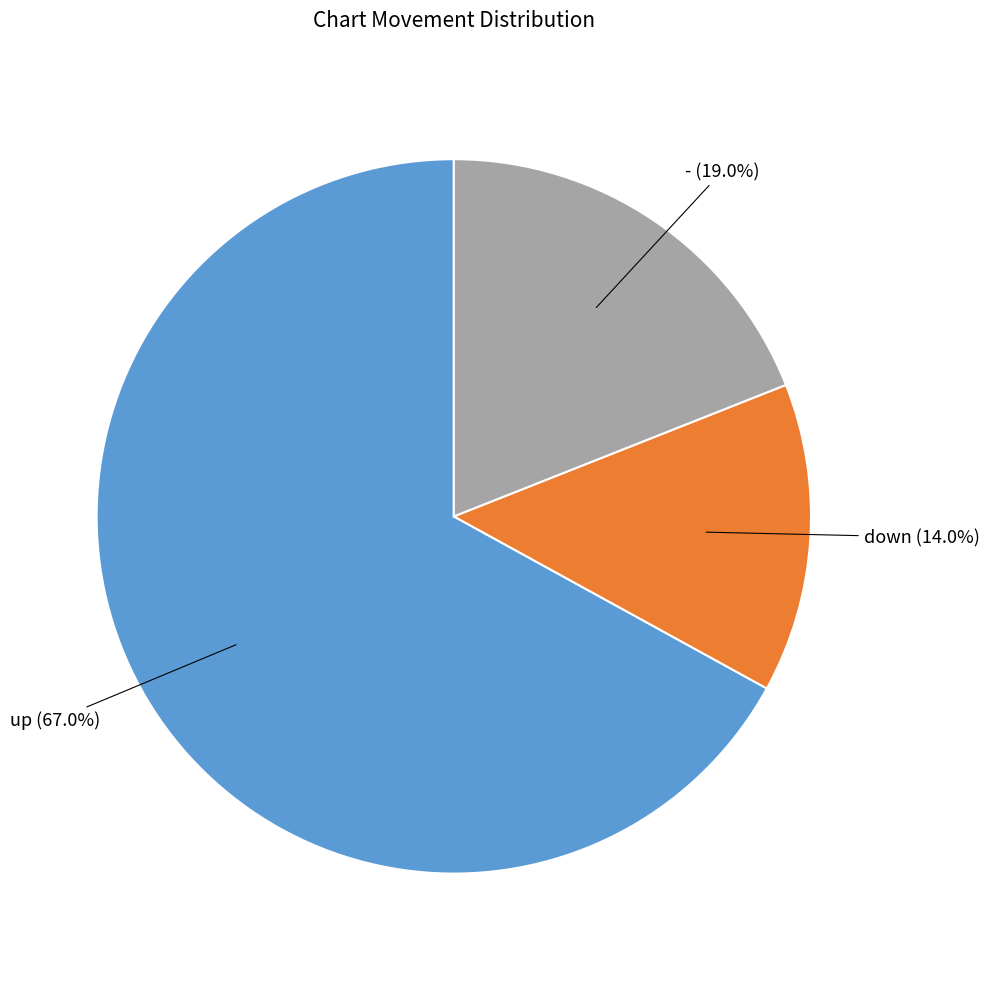

Does any single category account for the majority?

Yes